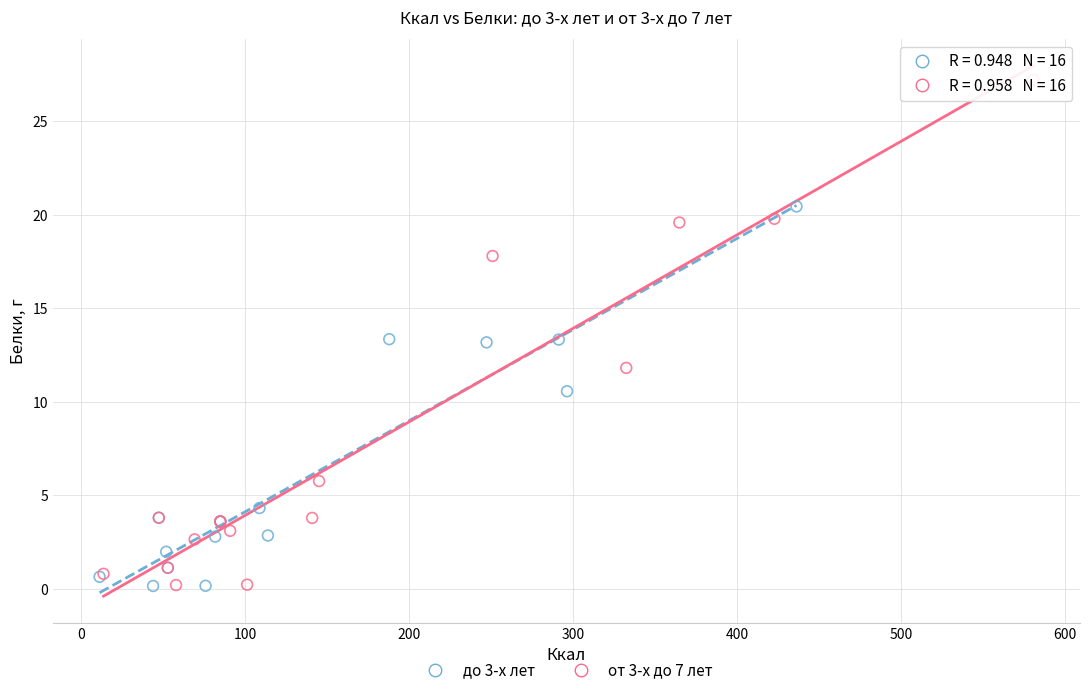

Which series contains the highest Y value?

от 3-х до 7 лет